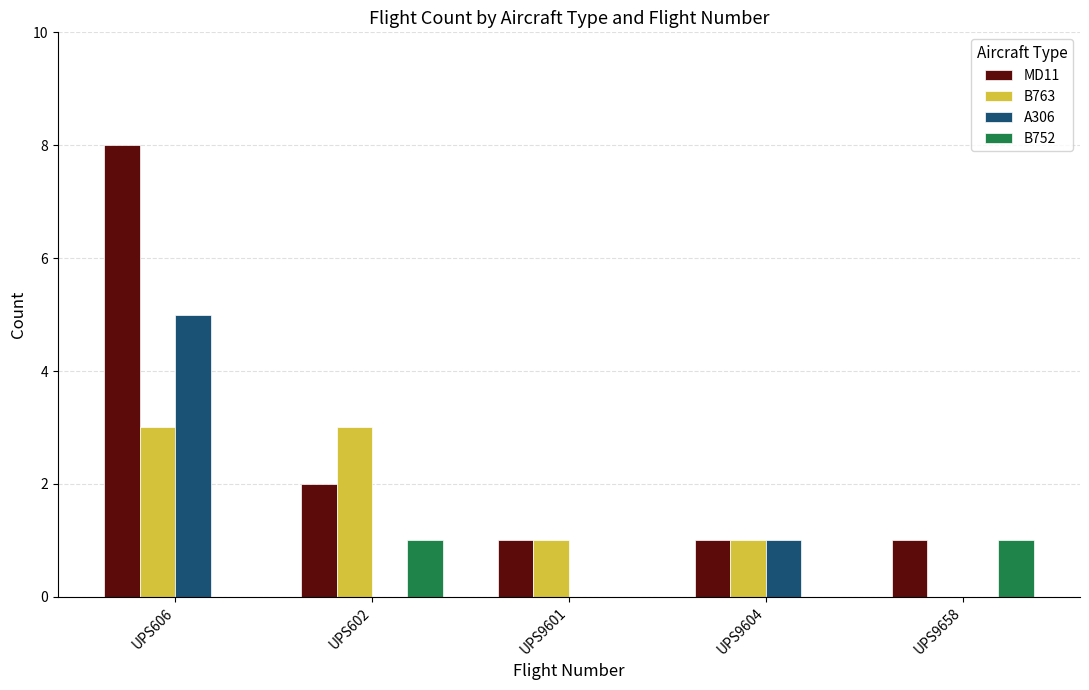

What is the greatest value displayed?

8